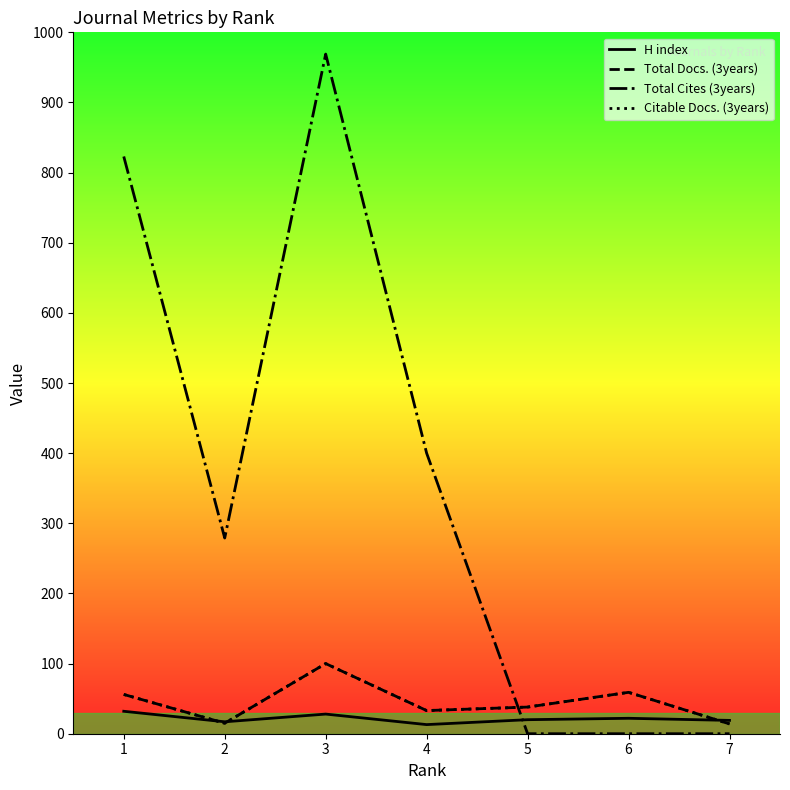

What is the minimum value for Citable Docs. (3years)?

14